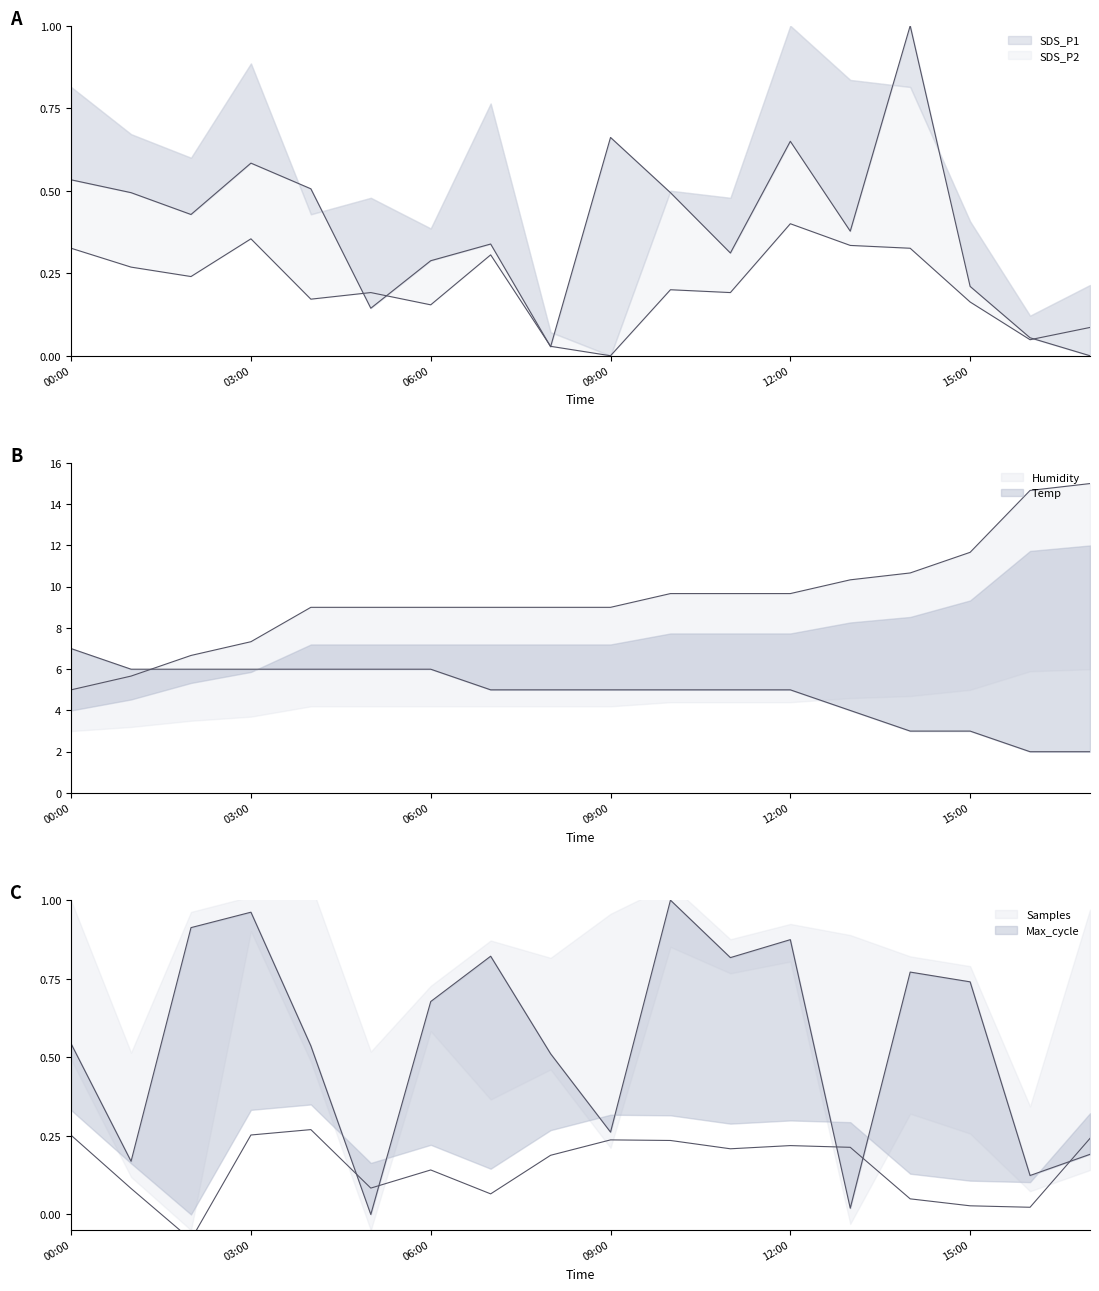

What are all the series names shown in the legend?

SDS_P1, SDS_P2, Temp, Humidity, Max_cycle, Samples